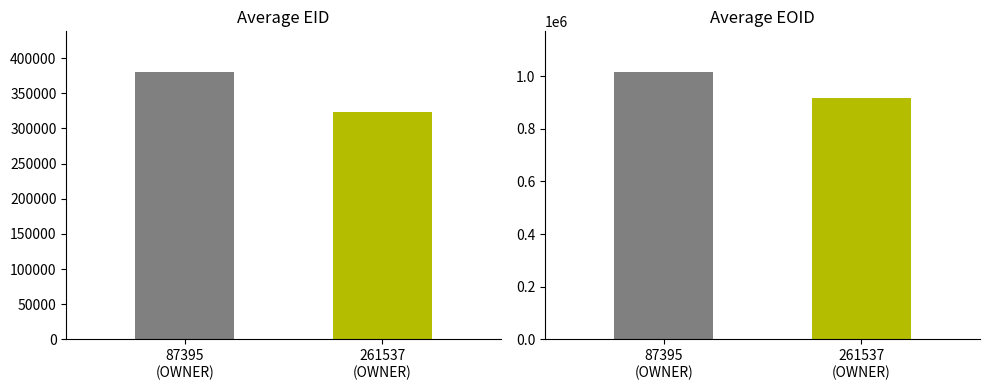

Are the bars grouped side by side (vs. stacked)?

Yes